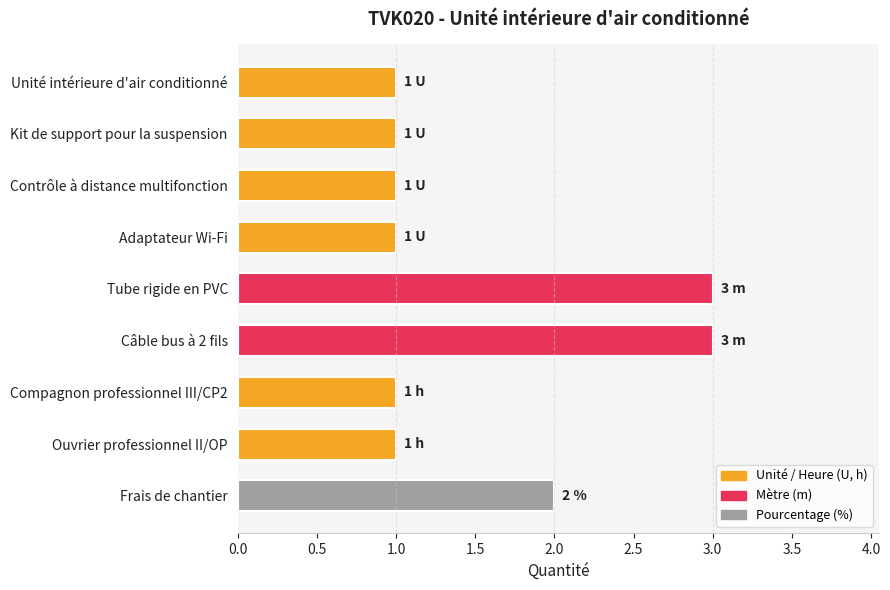

True or false: the data shows 1 at Compagnon professionnel III/CP2.

True